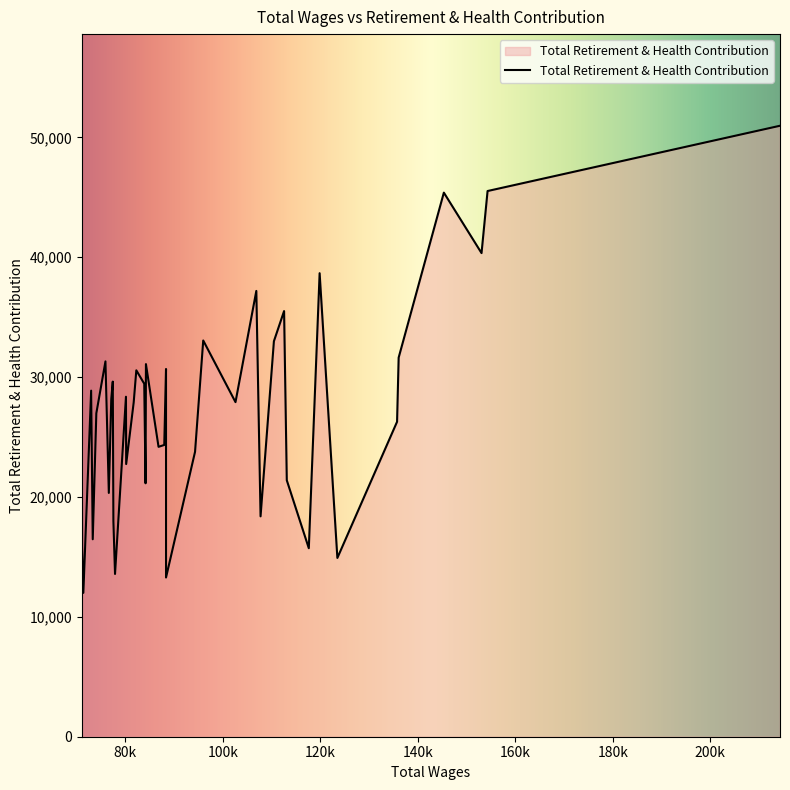

What is the difference between the maximum and minimum values?

38971